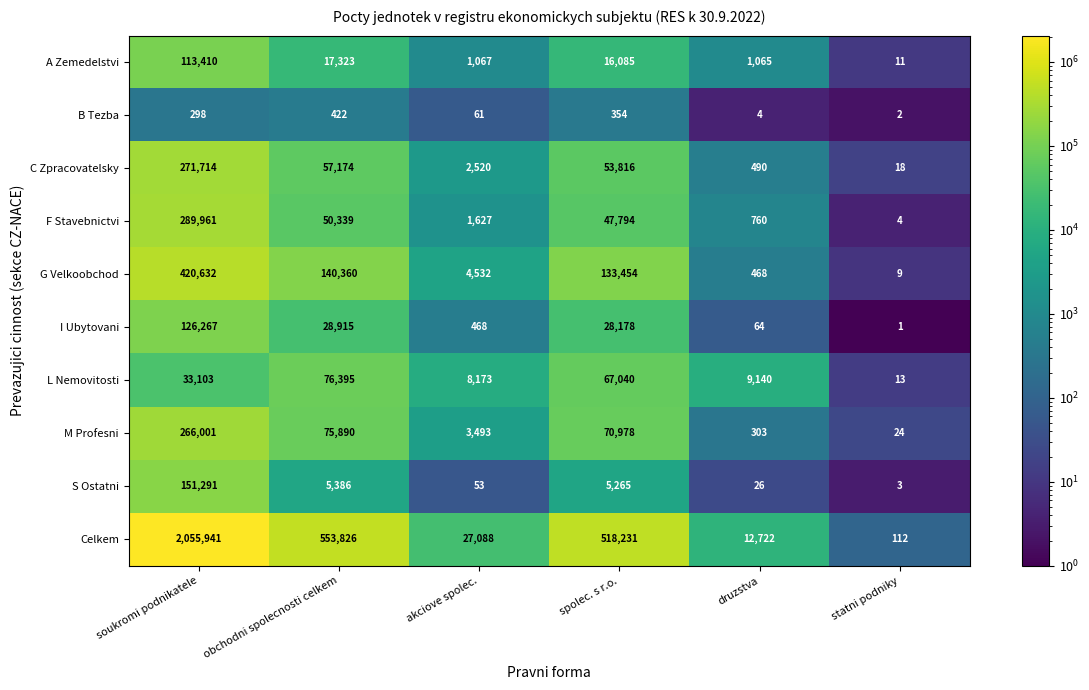

True or false: I Ubytovani has a value of 1 at statni podniky.

True